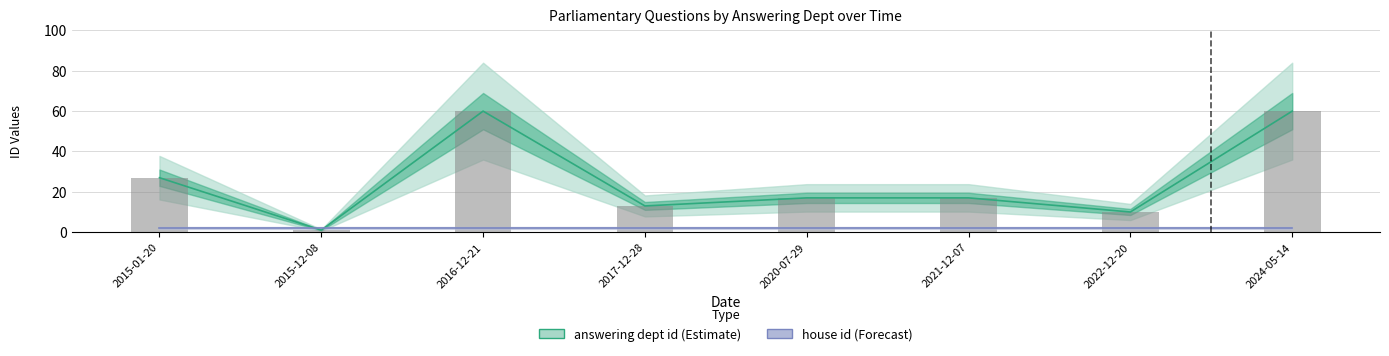

What position from the right is 2020-07-29?

4